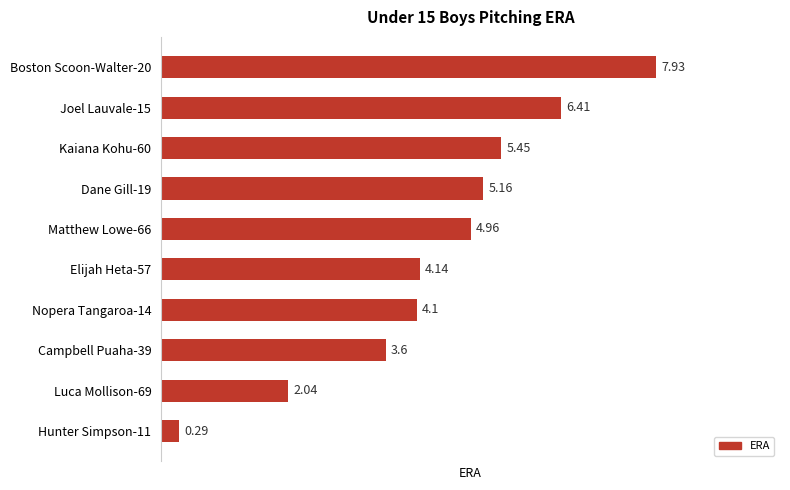

What is the difference between the second highest and second lowest values?

4.4